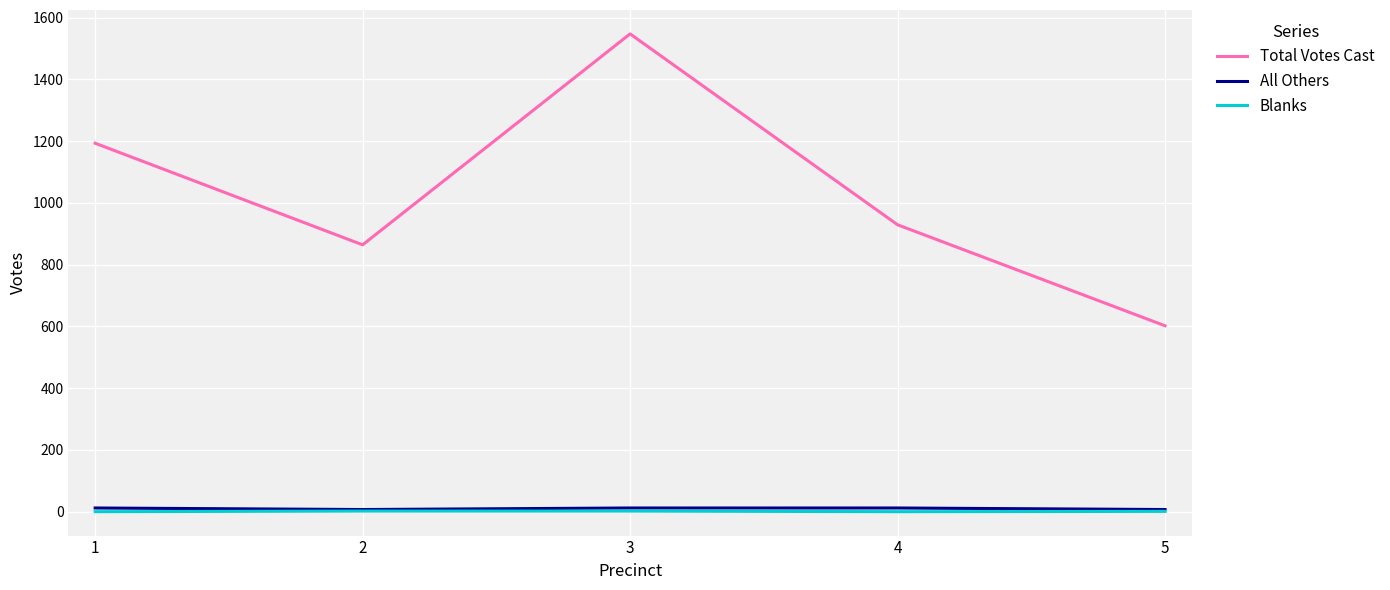

True or false: Total Votes Cast and Blanks cross at least once.

False